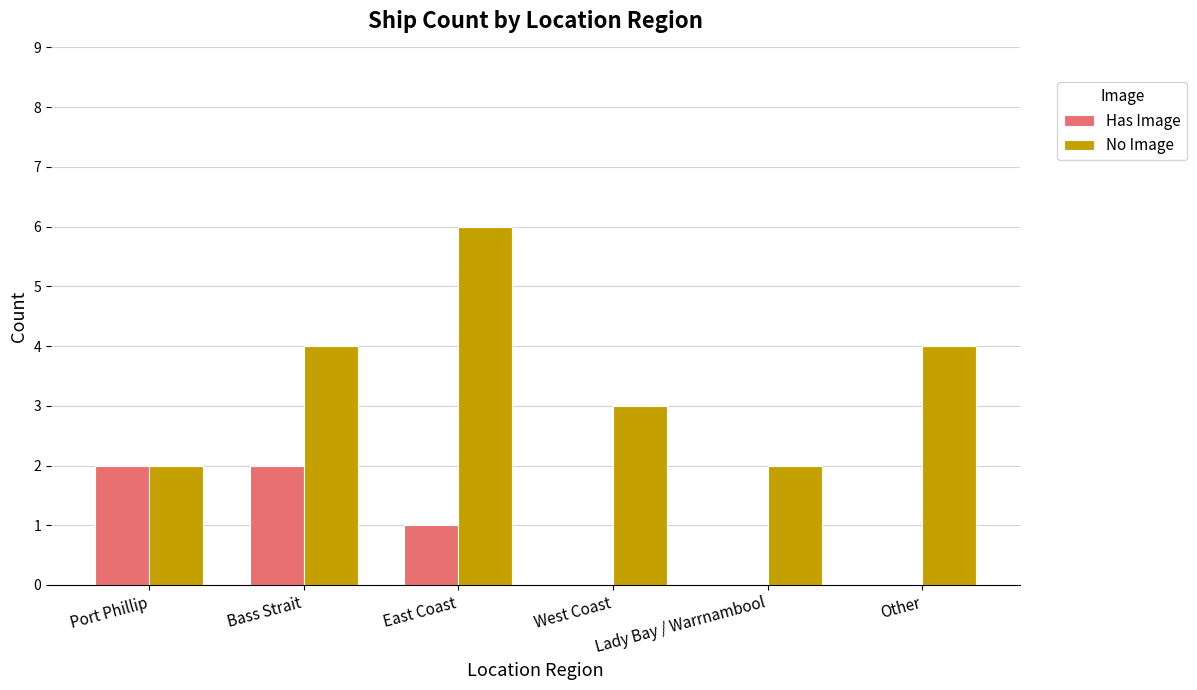

Which series has the widest spread of values?

No Image